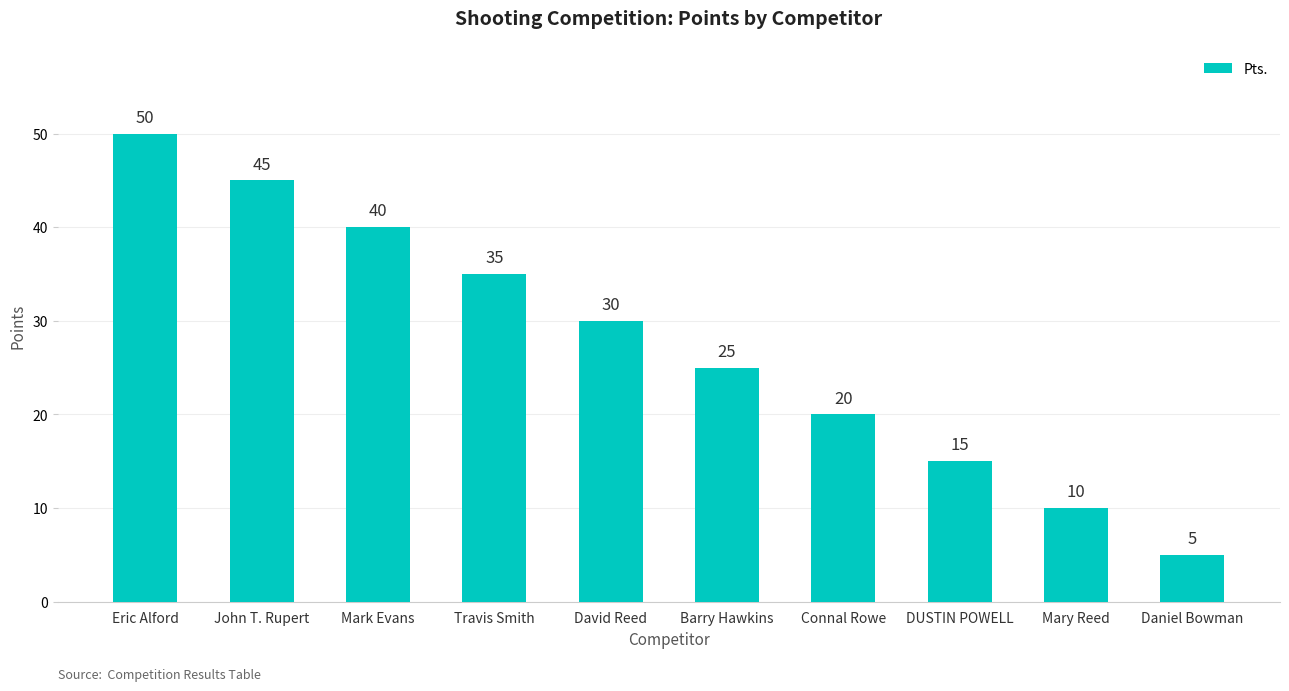

Is it true that the value at David Reed is 17?

False